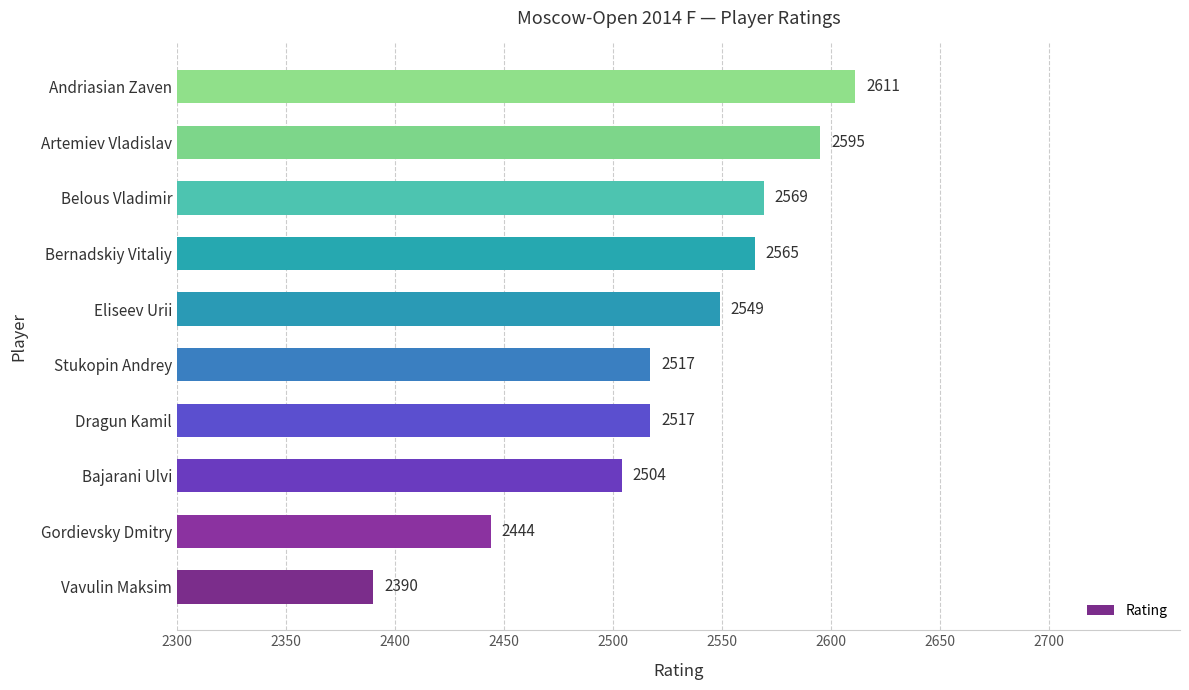

The chart shows a value of 2611 at Andriasian Zaven. True or false?

True